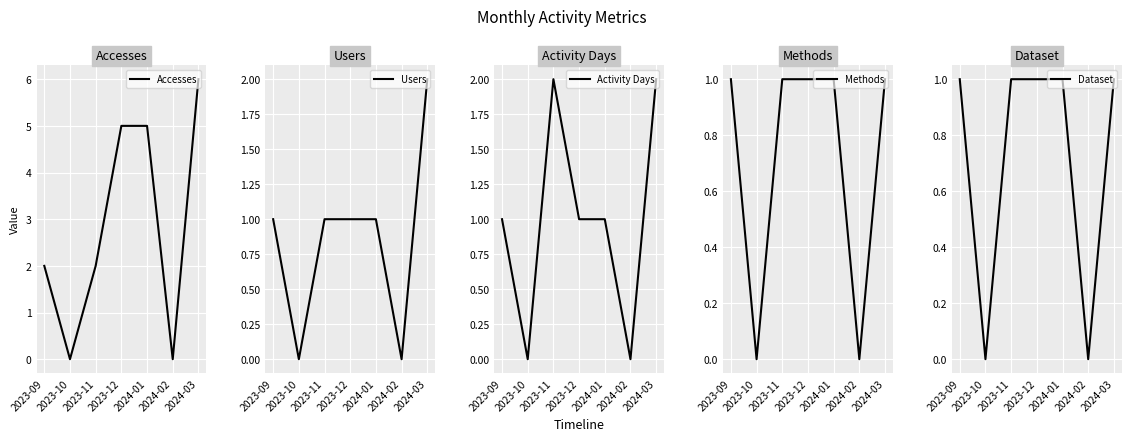

What is the sum of all Dataset values?

5